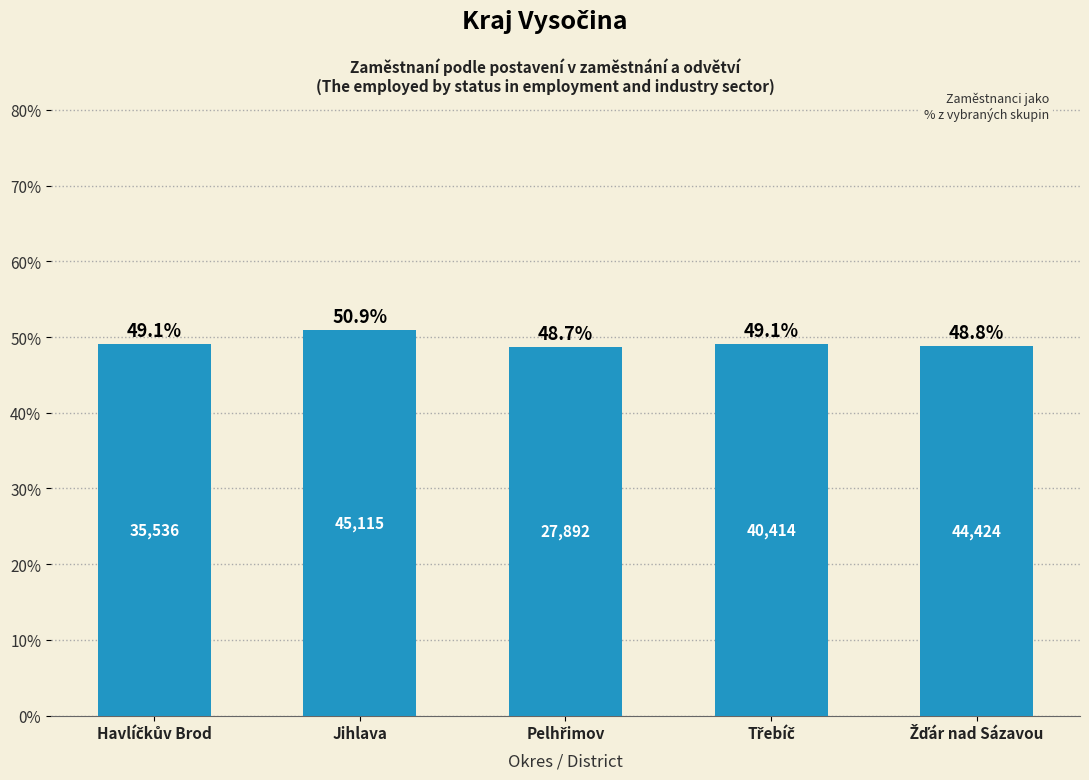

What is the greatest value displayed?

50.9